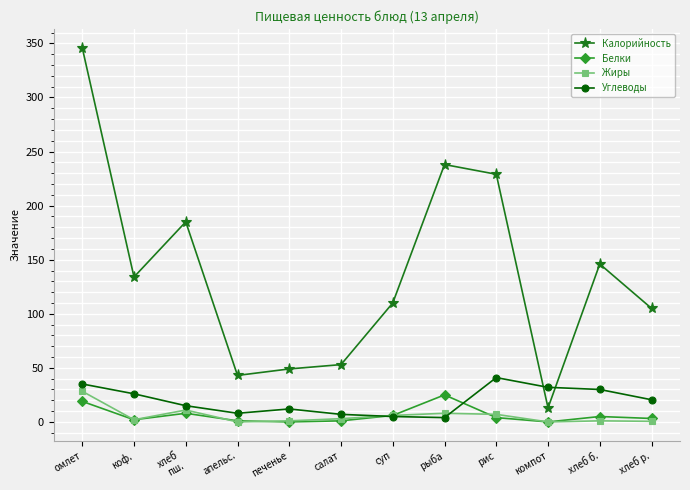

How many categories are shown in the chart?

12